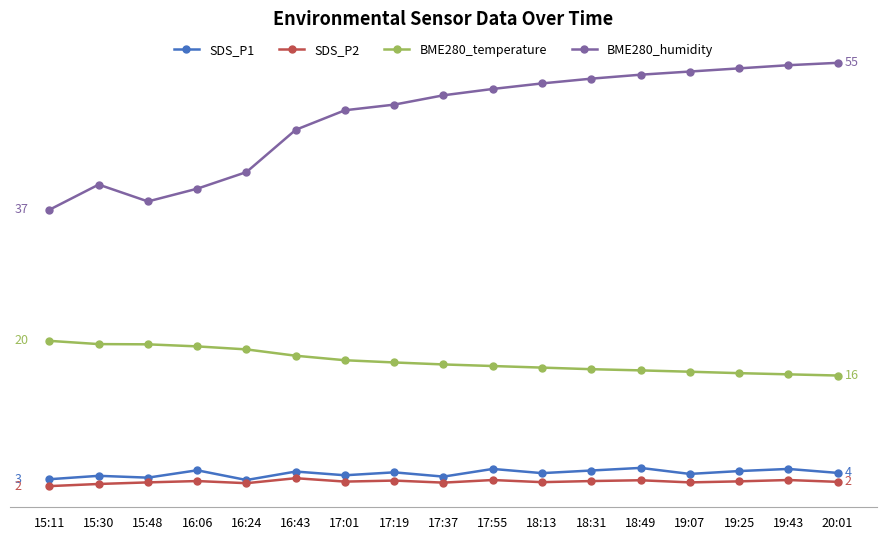

The value of SDS_P1 at 16:43 is 0.8. True or false?

False